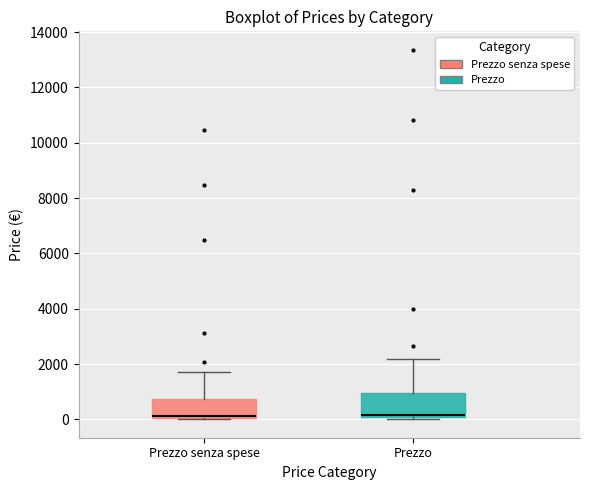

Reading left to right, read every box against the y-axis: the position of its median line, the range the box covers, and the ends of its whiskers. The values are not printed on the chart, so give them approximately, as read against the axis.

Prezzo senza spese: median 200, box 0 to 800, whiskers 0 to 1800
Prezzo: median 200, box 0 to 1000, whiskers 0 (just below the box's lower edge) to 2200